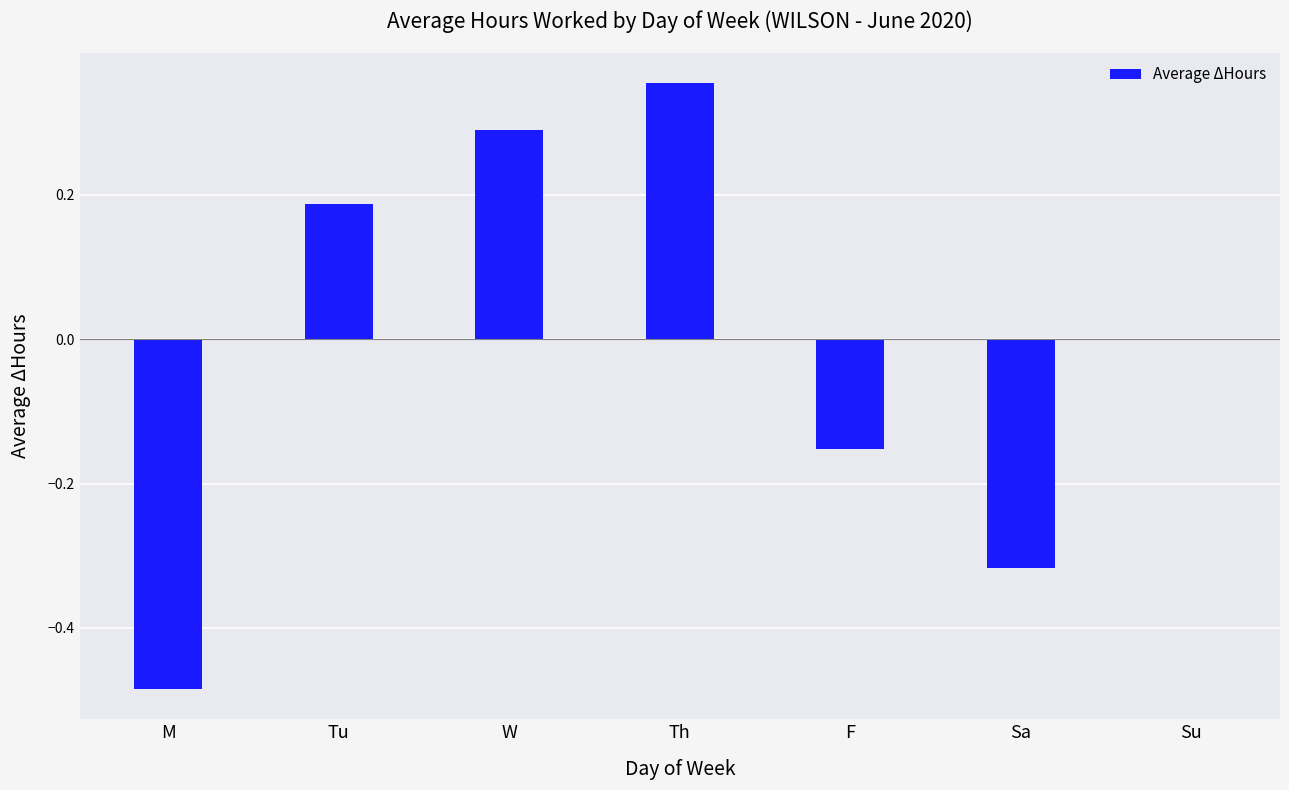

Which label corresponds to the largest value in the chart?

Th